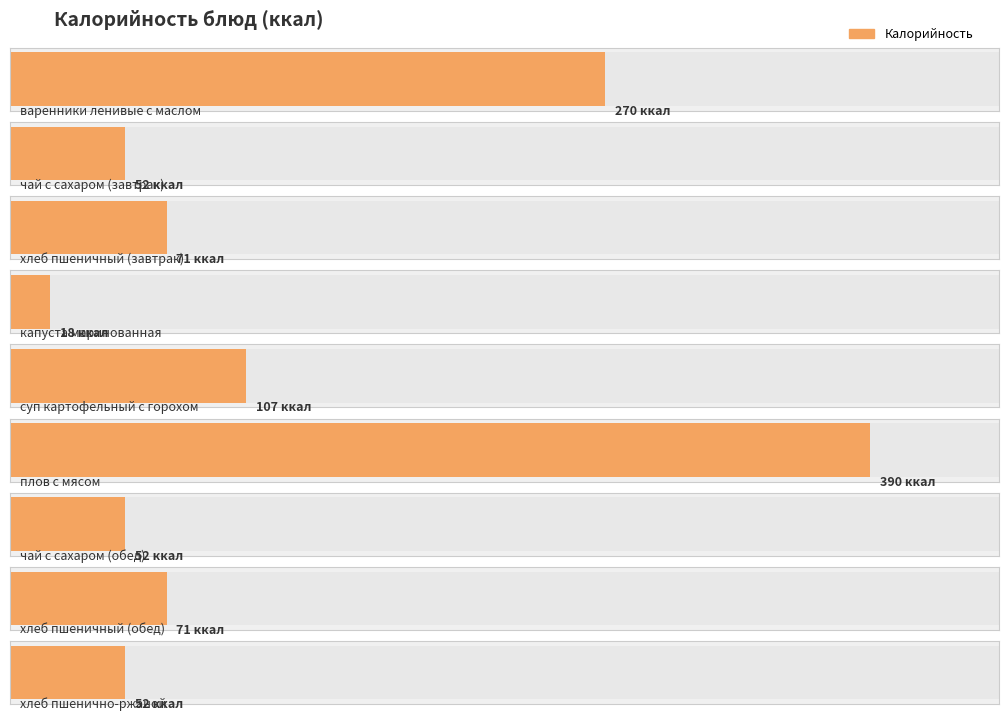

Reading right to left, transcribe all the data shown in this chart.

хлеб пшенично-ржаной=52	хлеб пшеничный (обед)=71	чай с сахаром (обед)=52	плов с мясом=390	суп картофельный с горохом=107	капуста маринованная=18	хлеб пшеничный (завтрак)=71	чай с сахаром (завтрак)=52	варенники ленивые с маслом=270